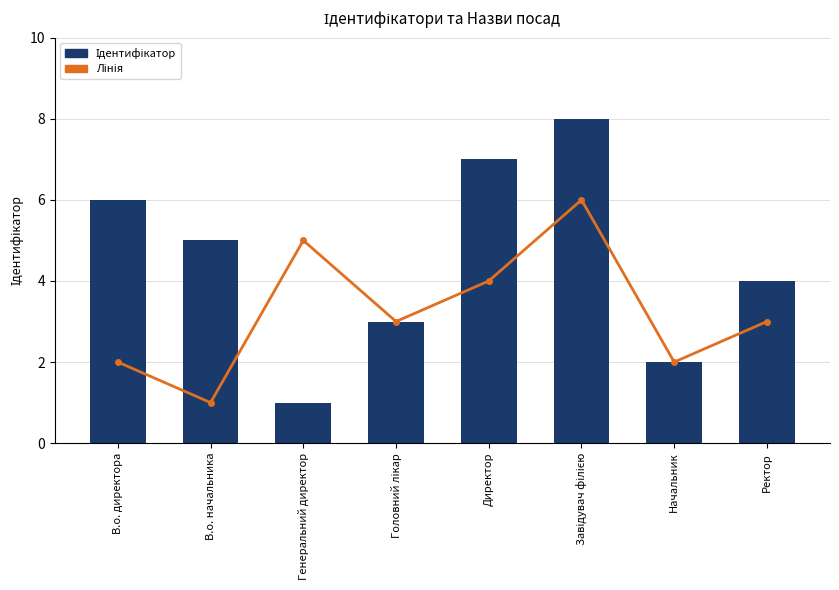

Which has a higher value, Завідувач філією or Начальник?

Завідувач філією